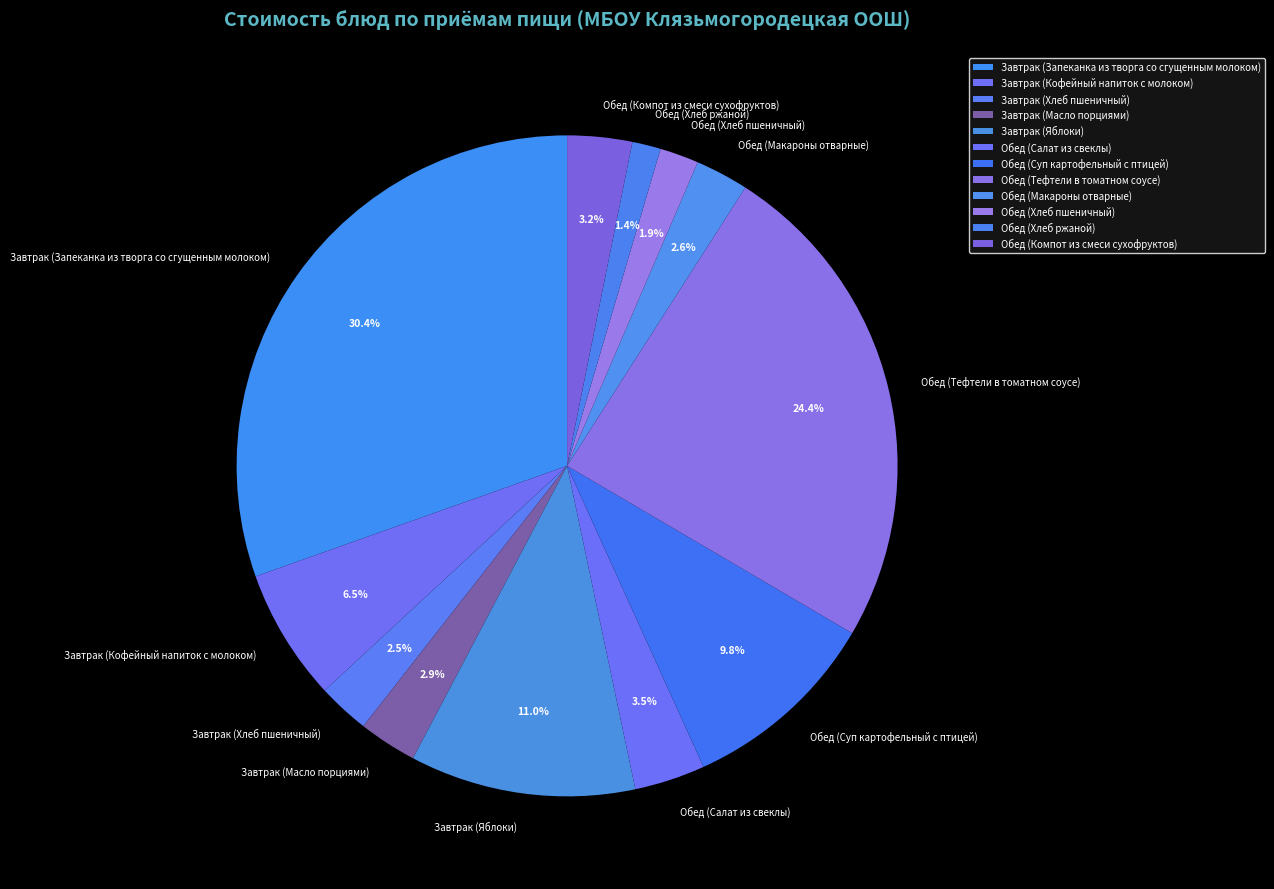

Is the sum of Обед (Тефтели в томатном соусе) and Обед (Хлеб ржаной) greater than half?

No